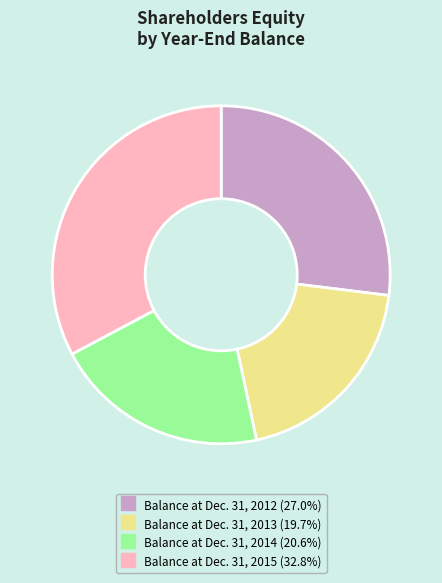

What is the ratio of the value at Balance at Dec. 31, 2013 to the value at Balance at Dec. 31, 2014?

1.0